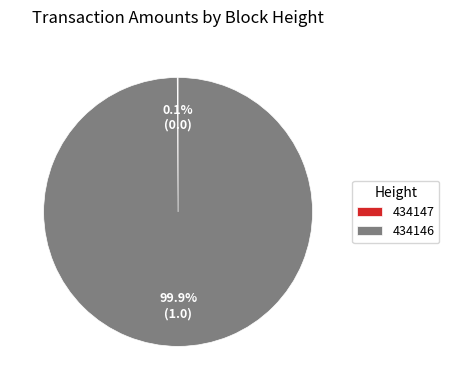

Is there a majority slice in this chart?

Yes